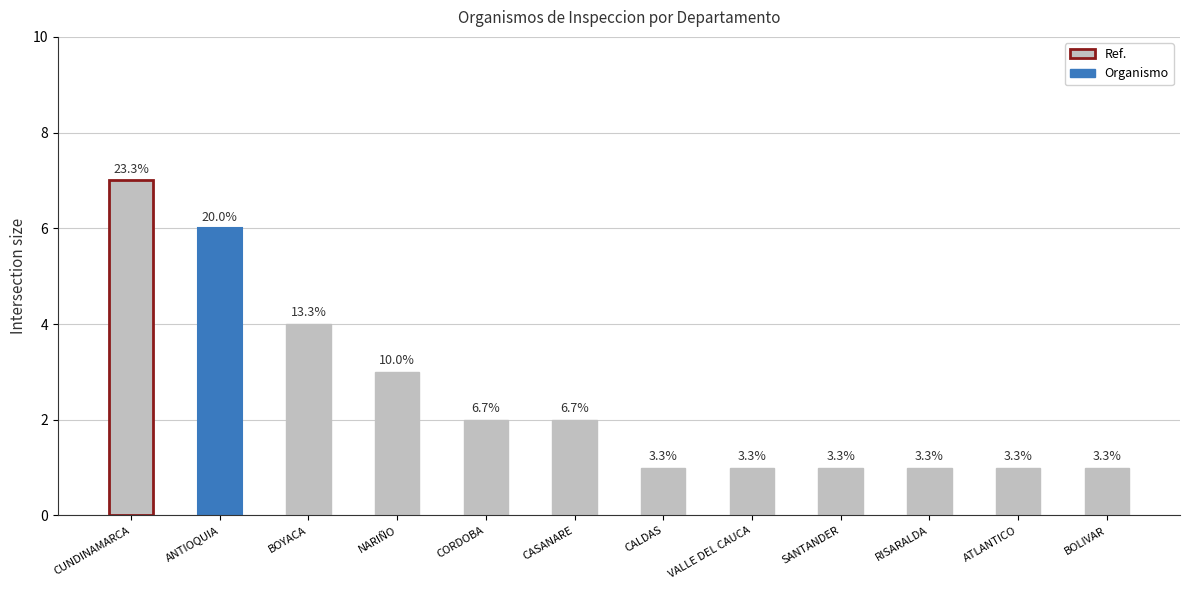

What is the minimum value shown in the chart?

1